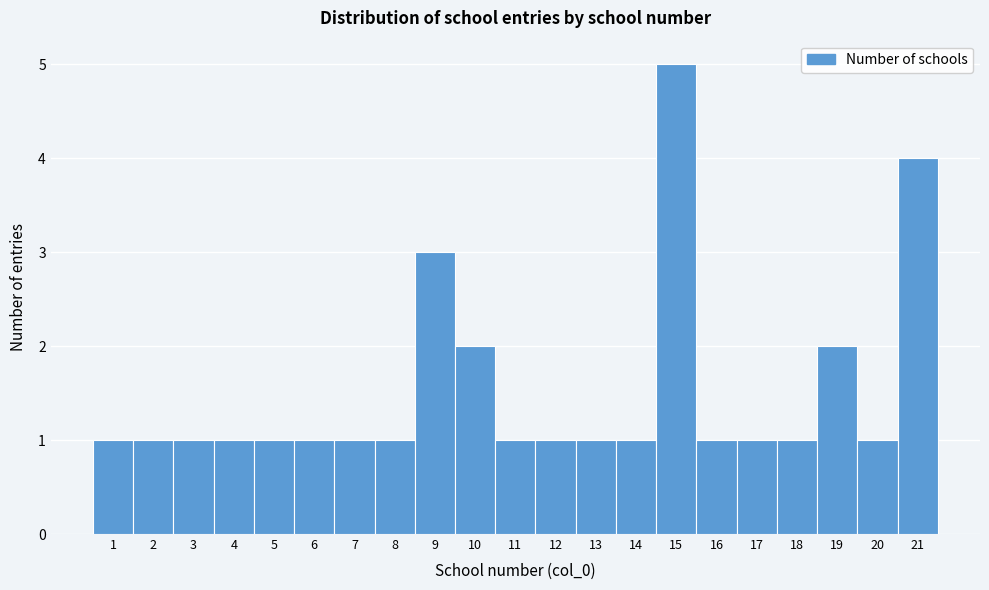

Which range on the x-axis has the tallest bar?

14.5 to 15.5